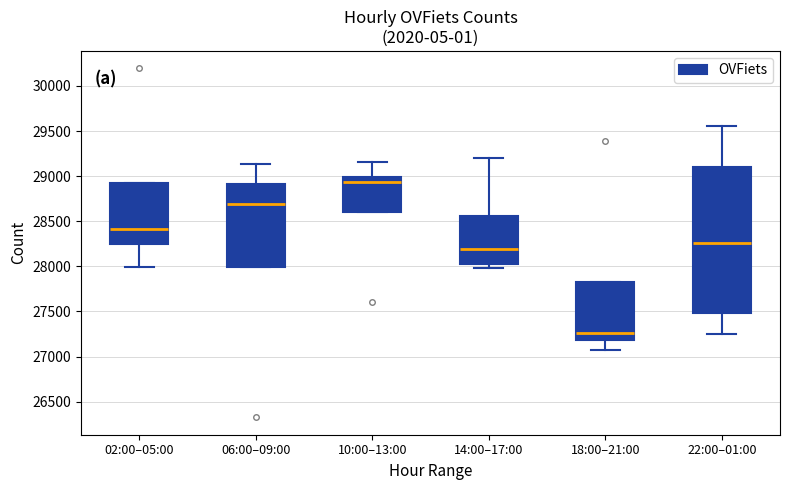

Reading left to right, read every box against the y-axis: the position of its median line, the range the box covers, and the ends of its whiskers. The values are not printed on the chart, so give them approximately, as read against the axis.

02:00–05:00: median 28400, box 28250 to 28900, whiskers 28000 to 28900
06:00–09:00: median 28700, box 28000 to 28900, whiskers 28000 to 29150
10:00–13:00: median 28950, box 28600 to 29000, whiskers 28600 to 29150
14:00–17:00: median 28200, box 28000 to 28550, whiskers 28000 (just below the box's lower edge) to 29200
18:00–21:00: median 27250, box 27200 to 27800, whiskers 27050 to 27800
22:00–01:00: median 28250, box 27500 to 29100, whiskers 27250 to 29550